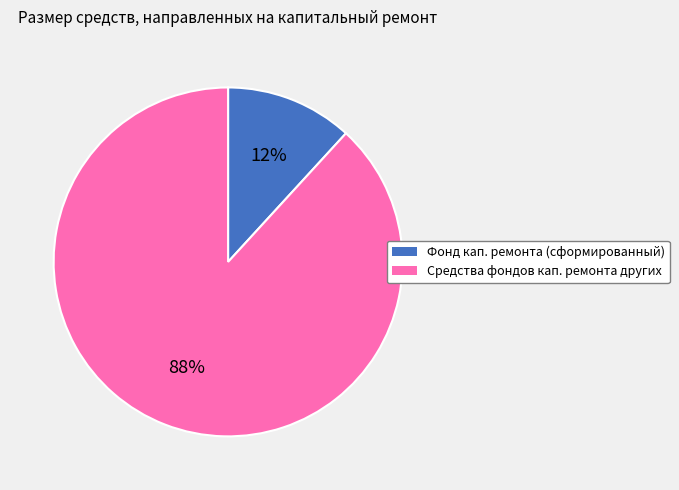

Does any single category account for the majority?

Yes